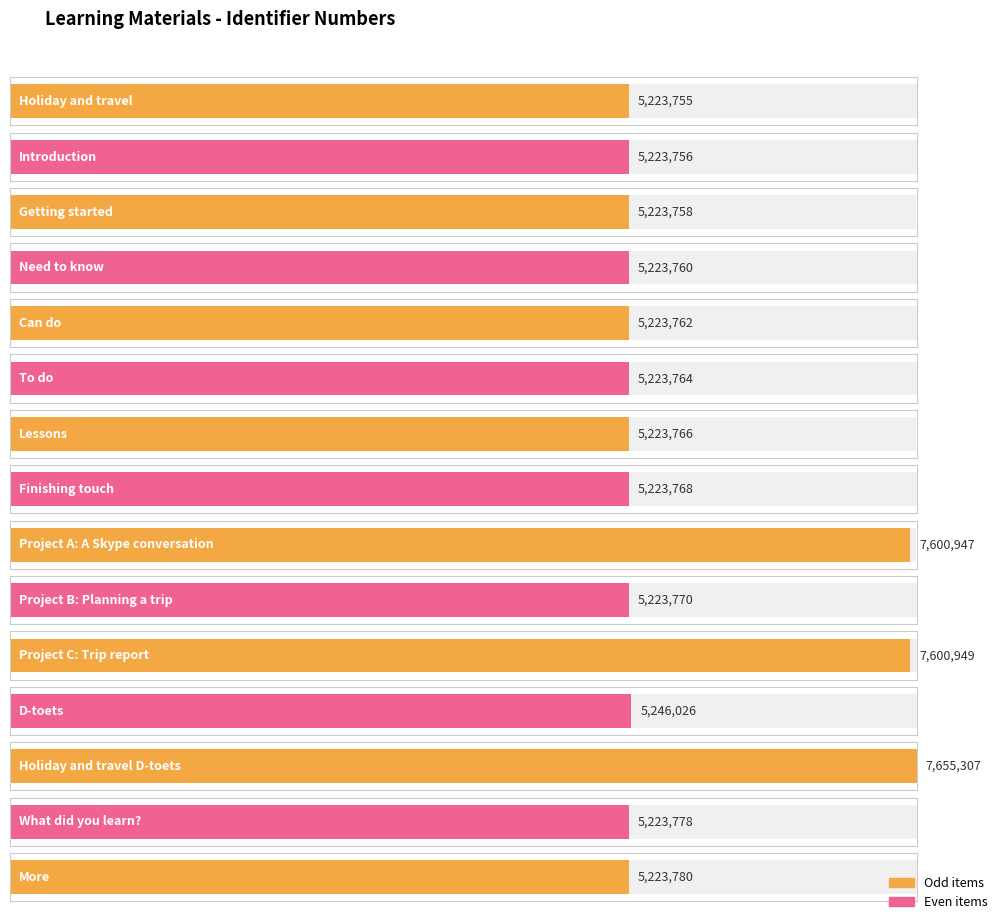

Reading right to left, what are all the values shown in this chart?

5223780	5223778	7655307	5246026	7600949	5223770	7600947	5223768	5223766	5223764	5223762	5223760	5223758	5223756	5223755